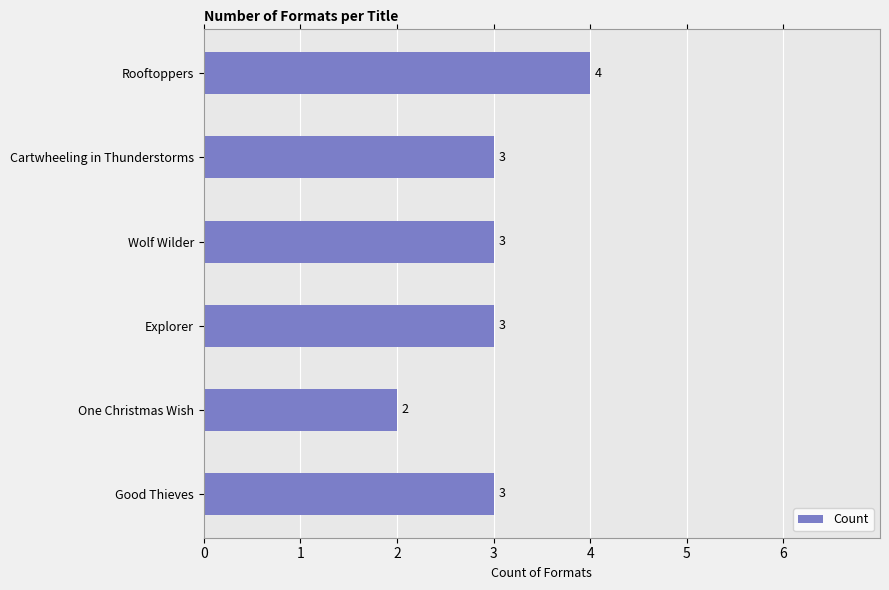

What is the change in value from Explorer to Rooftoppers?

+1